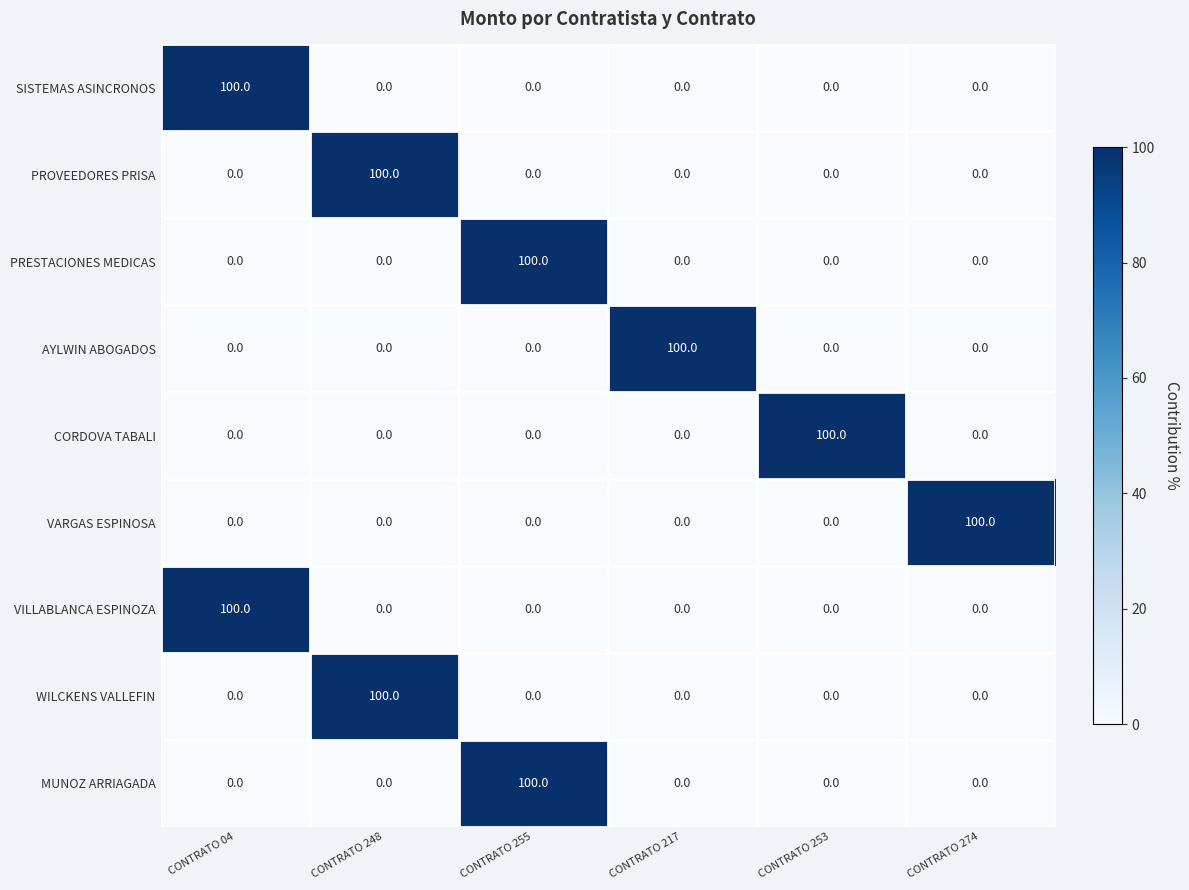

At how many categories does at least one series exceed 71?

6